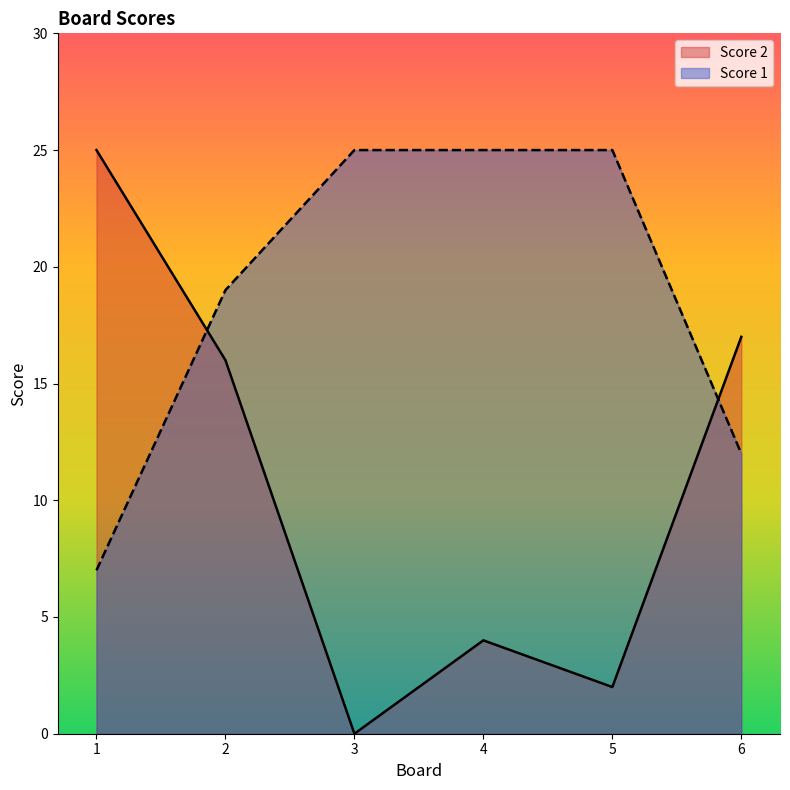

List the series in order of their peak value, highest first.

Score 2, Score 1